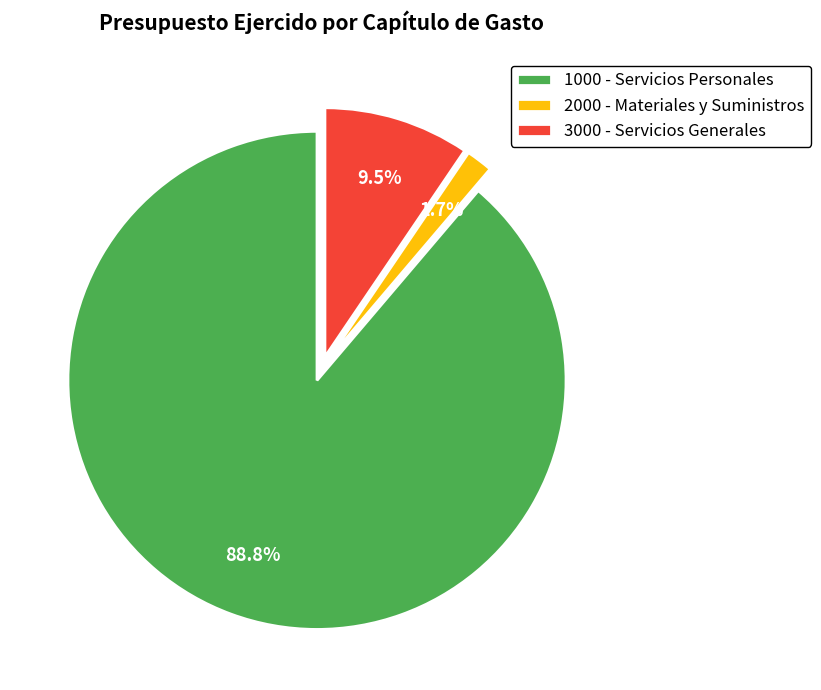

Does 1000 - Servicios Personales represent more than half of the total?

Yes